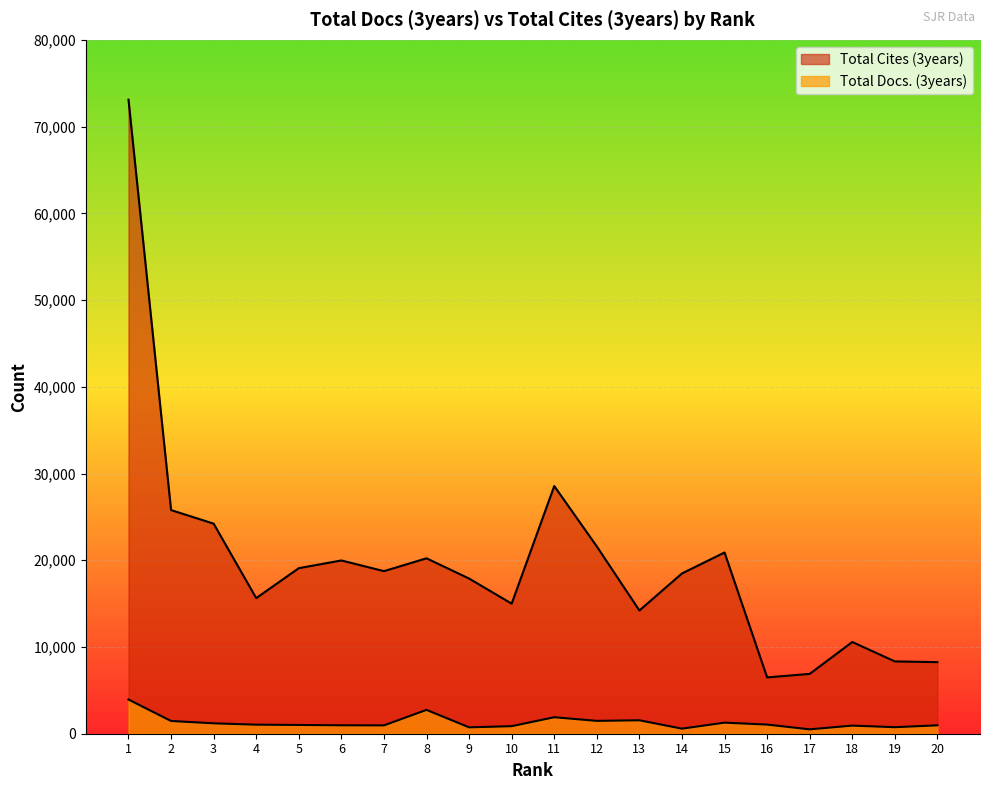

At how many categories does at least one series exceed 37220?

1